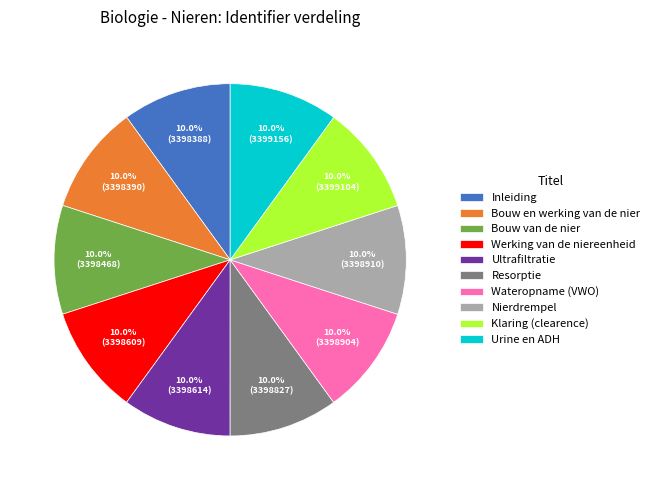

The Bouw van de nier slice represents 10% of the pie. True or false?

True